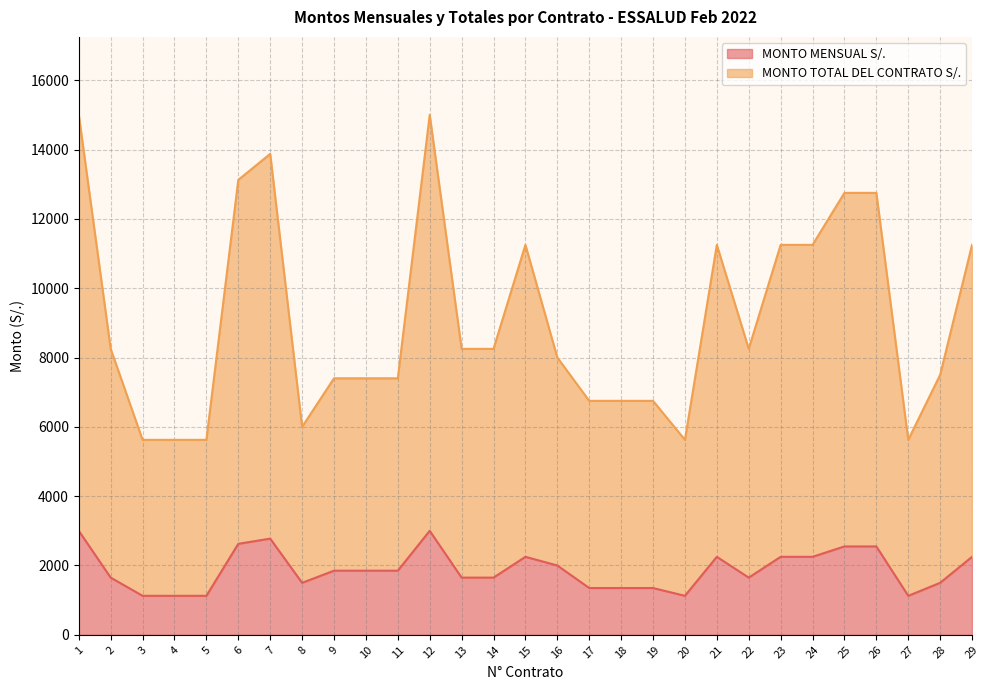

Read the MONTO TOTAL DEL CONTRATO S/. value at 29.

11250